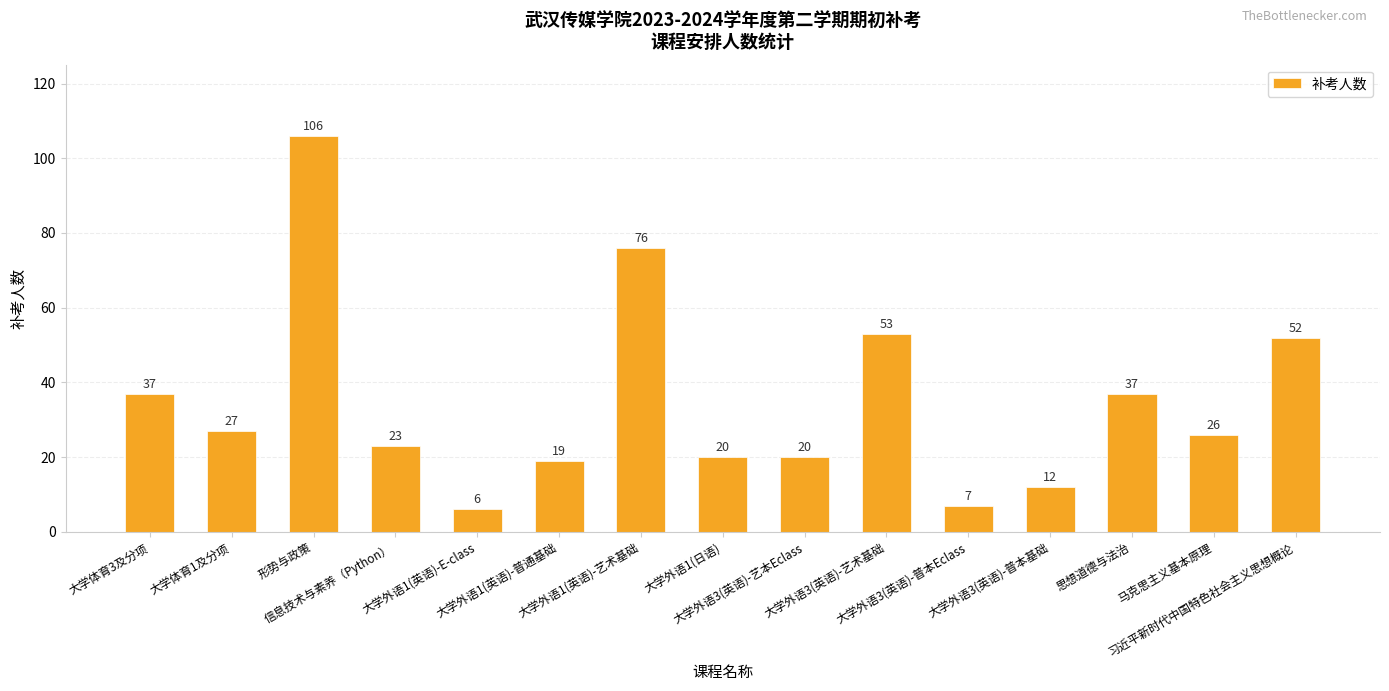

What is the smallest value displayed?

6